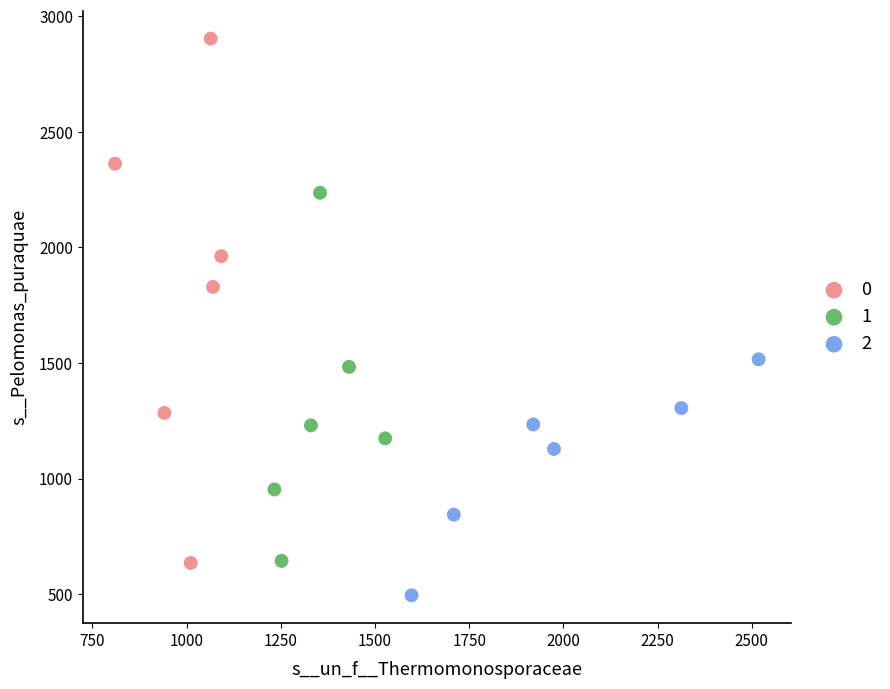

What are all the series names shown in the legend?

0, 1, 2